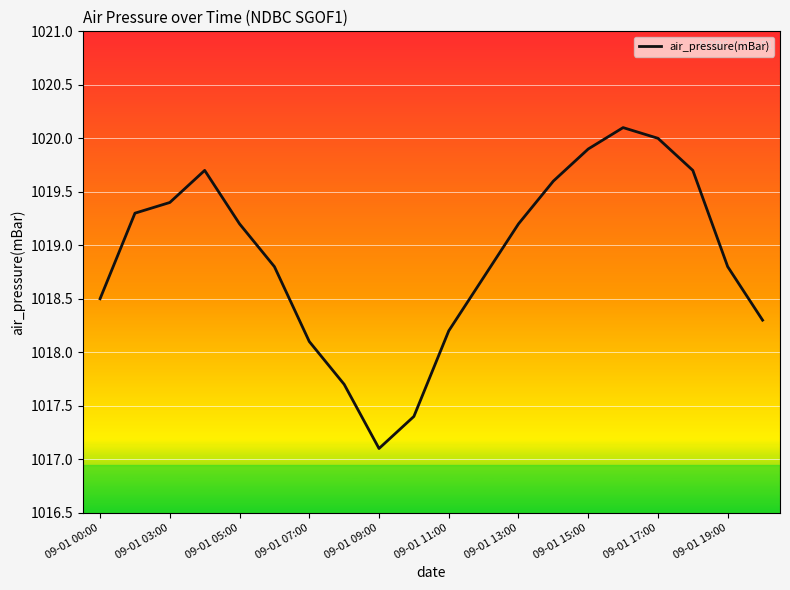

What is the maximum value shown in the chart?

1020.1